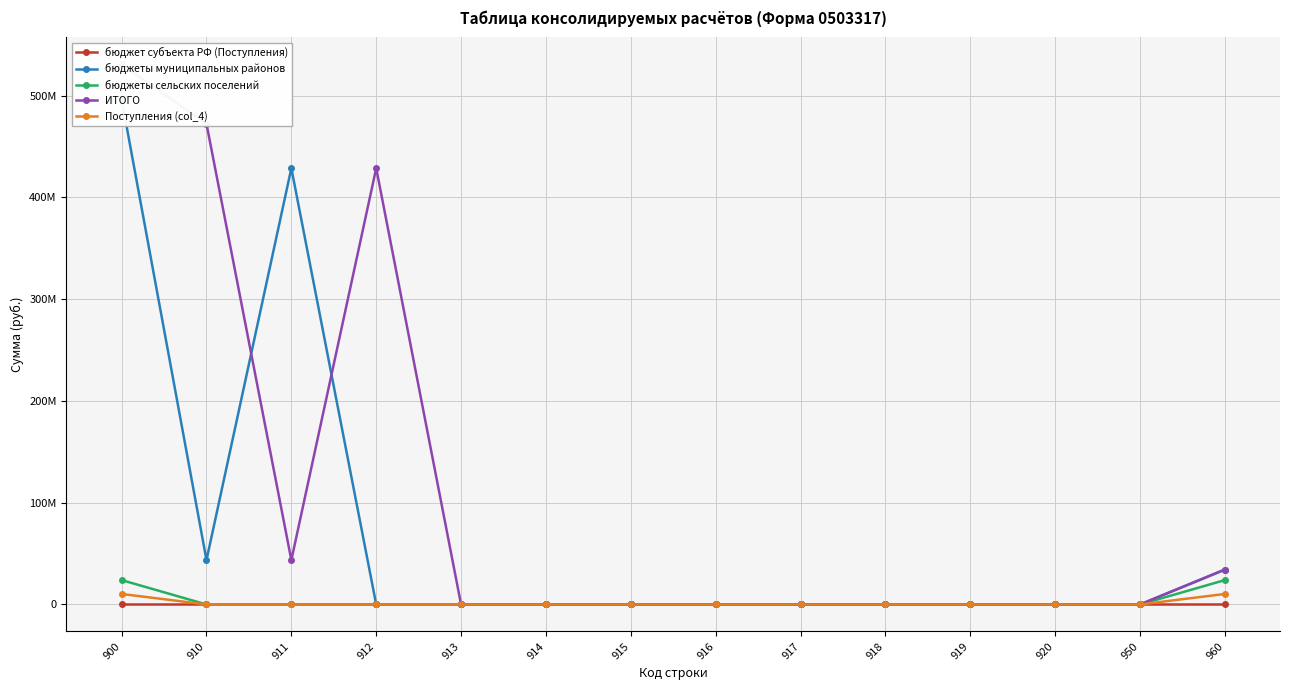

Reading right to left, what are all the values shown in this chart?

бюджет субъекта РФ (Поступления): 0.0	0.0	0.0	0.0	0.0	0.0	0.0	0.0	0.0	0.0	0.0	0.0	0.0	0.0
бюджеты муниципальных районов: 34282061.8	0.0	0.0	0.0	0.0	0.0	0.0	0.0	0.0	0.0	0.0	428719679.8	43635118.7	496454798.5
бюджеты сельских поселений: 23947963.9	0.0	0.0	0.0	0.0	0.0	0.0	0.0	0.0	0.0	0.0	0.0	0.0	23947963.9
ИТОГО: 34282061.8	0.0	0.0	0.0	0.0	0.0	0.0	0.0	0.0	0.0	428719679.8	43635118.7	472354798.5	530736860.3
Поступления (col_4): 10334097.9	0.0	0.0	0.0	0.0	0.0	0.0	0.0	0.0	0.0	0.0	0.0	0.0	10334097.9